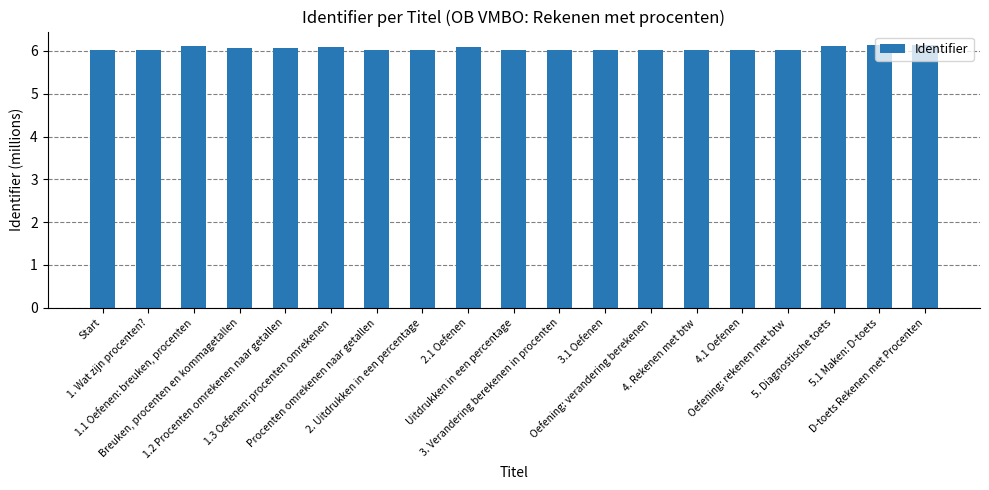

What is the difference between the second highest and minimum values?

0.1